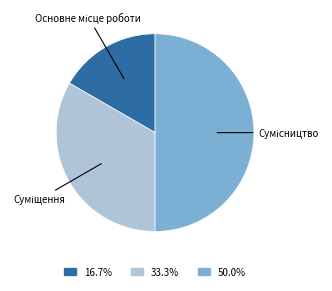

To the nearest percent, what percentage of the pie is Суміщення?

33%